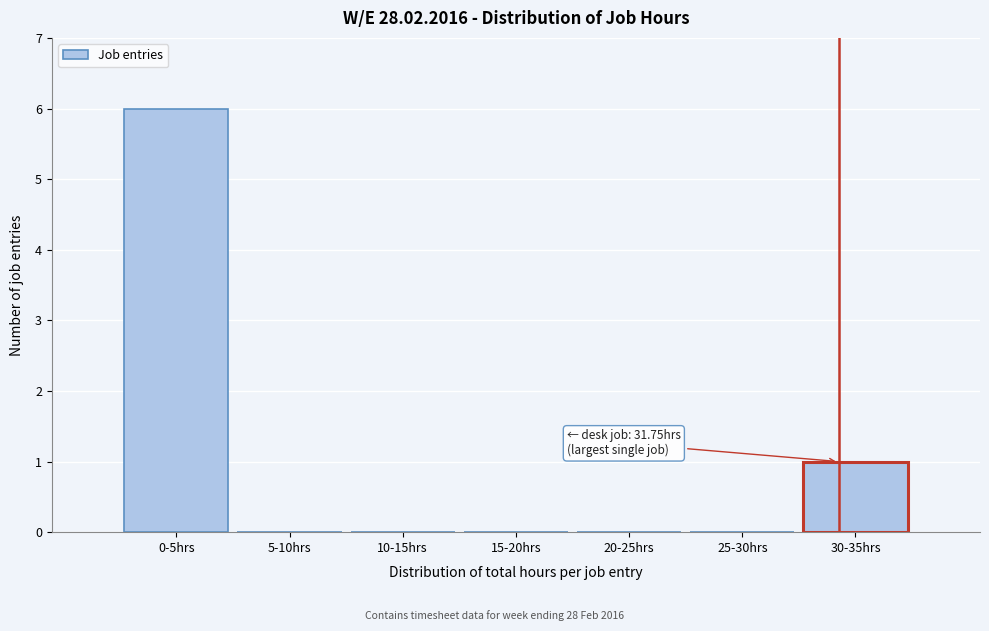

Reading left to right, extract all data points from this chart.

0-5hrs=6	5-10hrs=0	10-15hrs=0	15-20hrs=0	20-25hrs=0	25-30hrs=0	30-35hrs=1